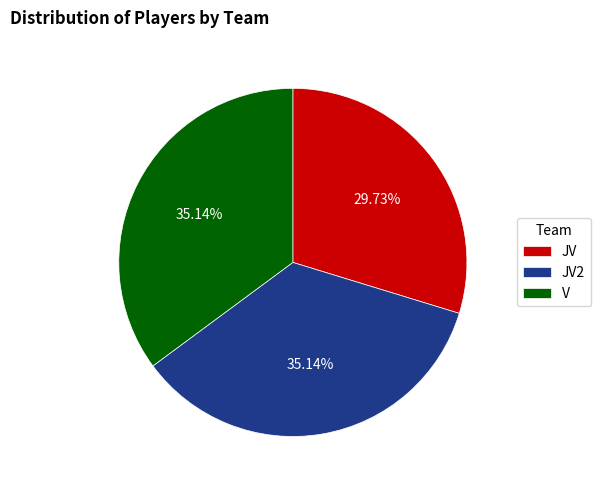

Combined, do JV and JV2 account for over 50%?

Yes